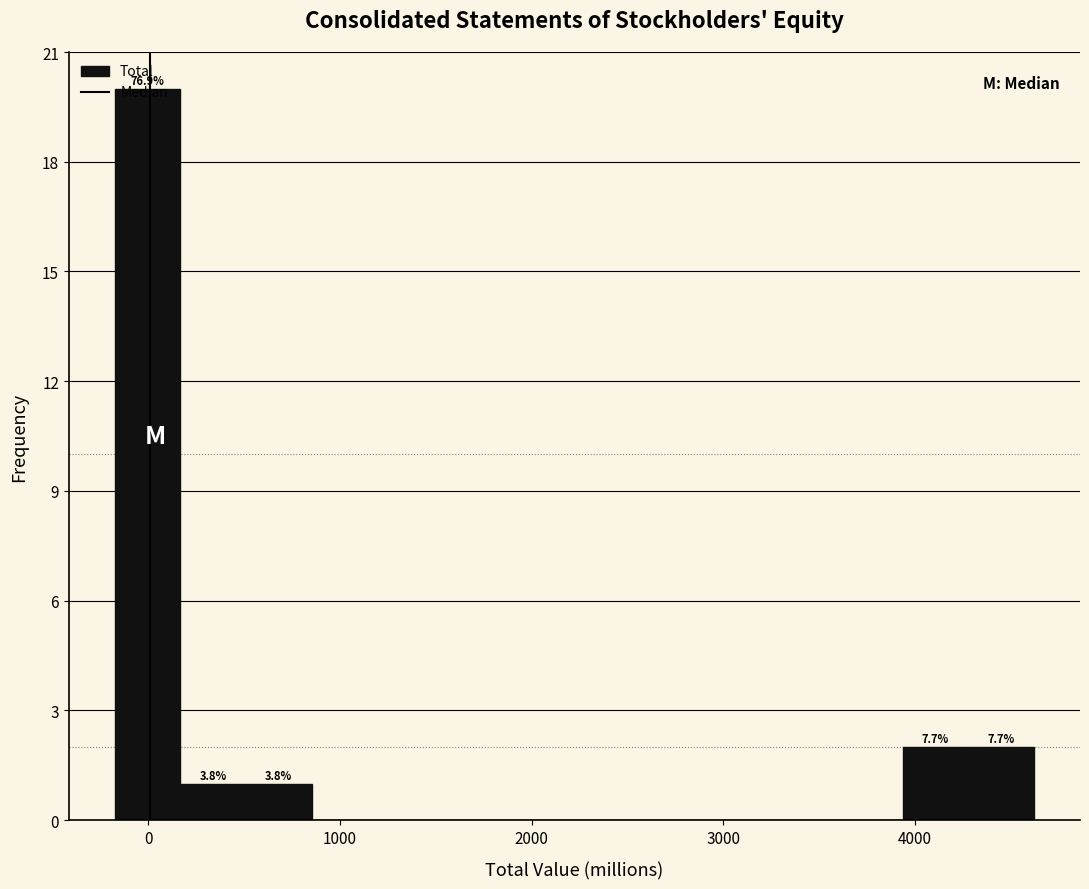

Read against the x-axis, roughly where is the centre of the tallest bar?

0